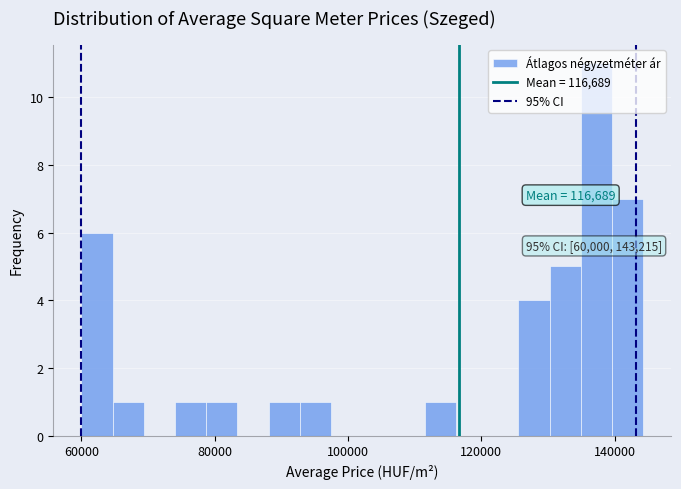

Read against the x-axis, roughly where is the centre of the tallest bar?

138000